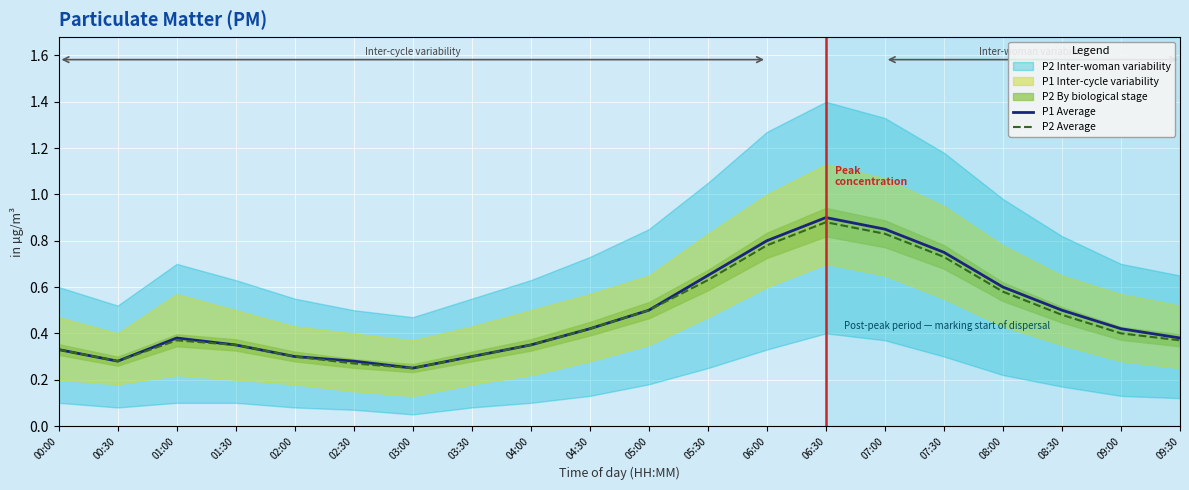

How many interior local valleys does the P1 Average series have?

2